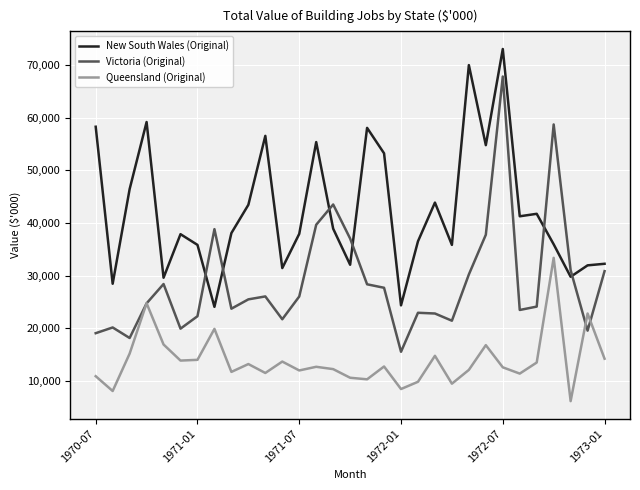

List the series in order of their overall mean, lowest first.

Queensland (Original), Victoria (Original), New South Wales (Original)